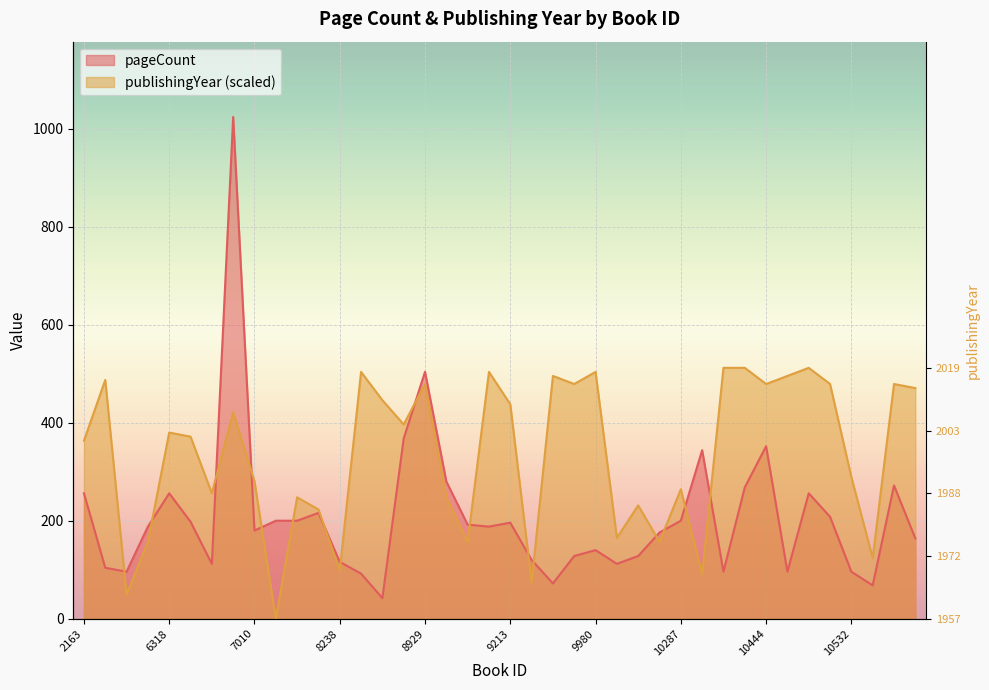

Between 6565 and 10287, which series saw the biggest shift?

publishingYear